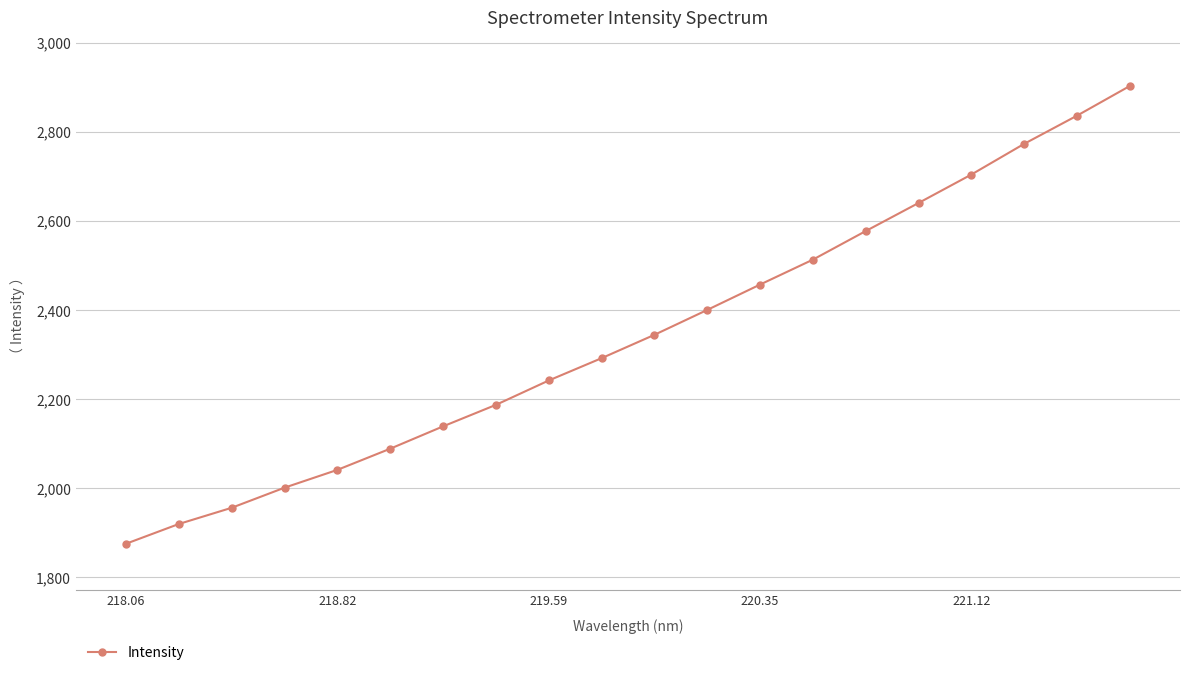

What is the difference between the second highest and second lowest values?

917.2